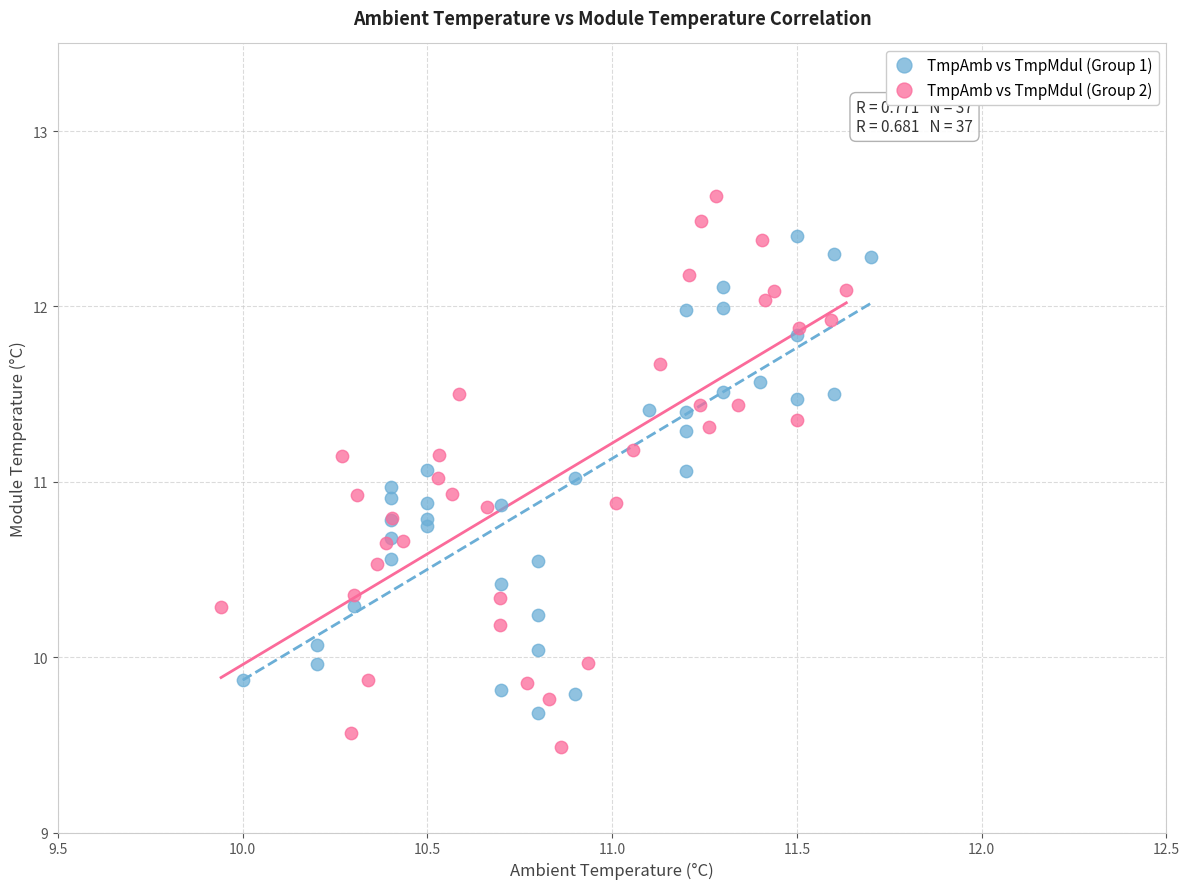

Which series contains the highest Y value?

TmpAmb vs TmpMdul (Group 2)